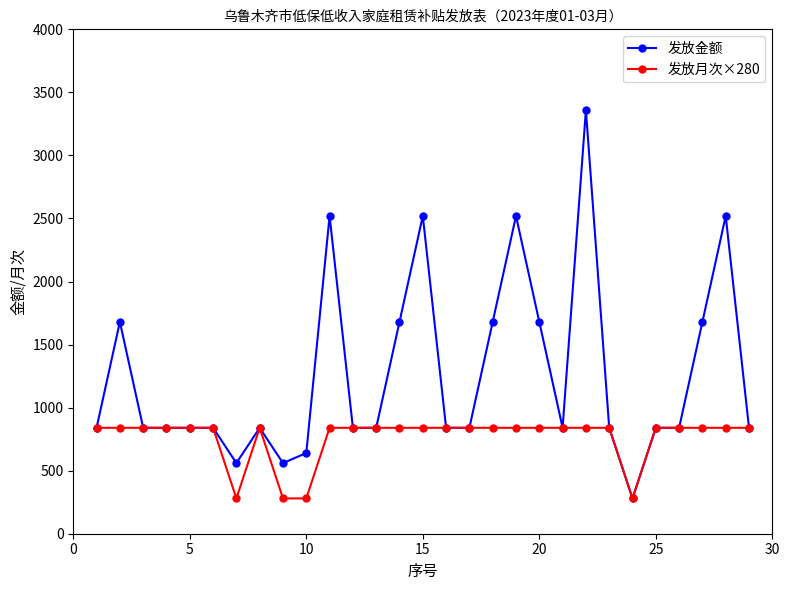

List the series in order of their peak value, highest first.

发放金额, 发放月次×280